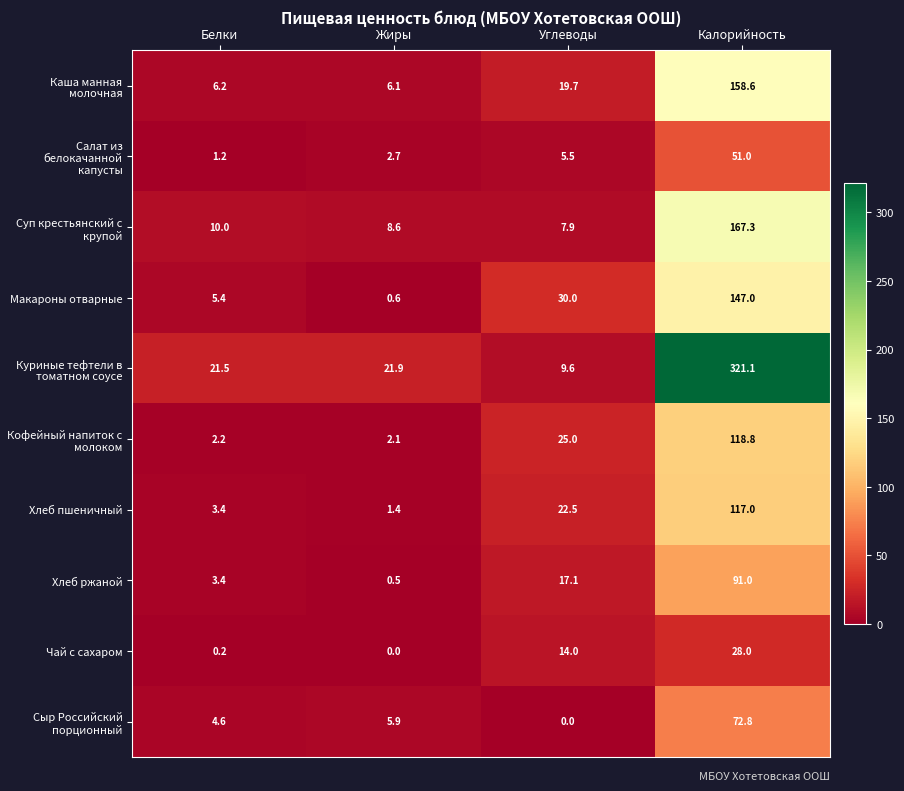

What is the difference between the Суп крестьянский с крупой values at Углеводы and Калорийность?

159.4